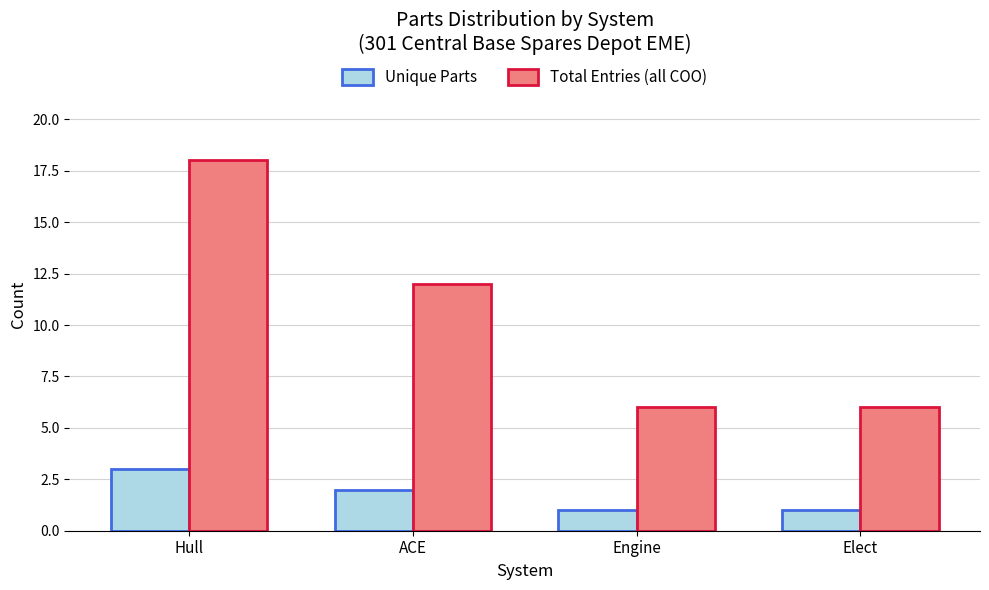

What is the difference between the Total Entries (all COO) values at Elect and ACE?

6